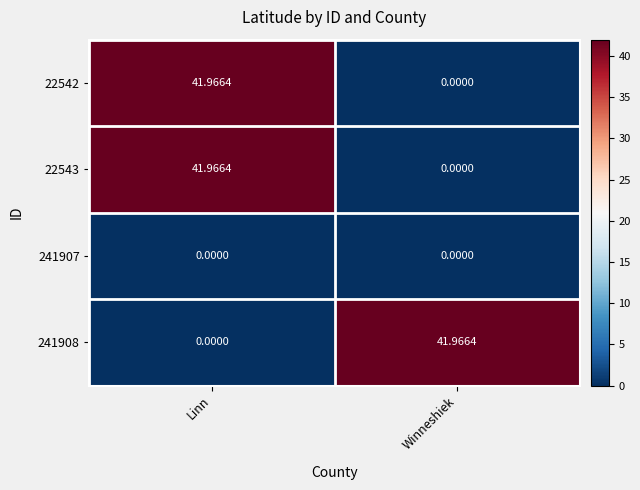

Where does the 241908 series first go above 41?

Winneshiek